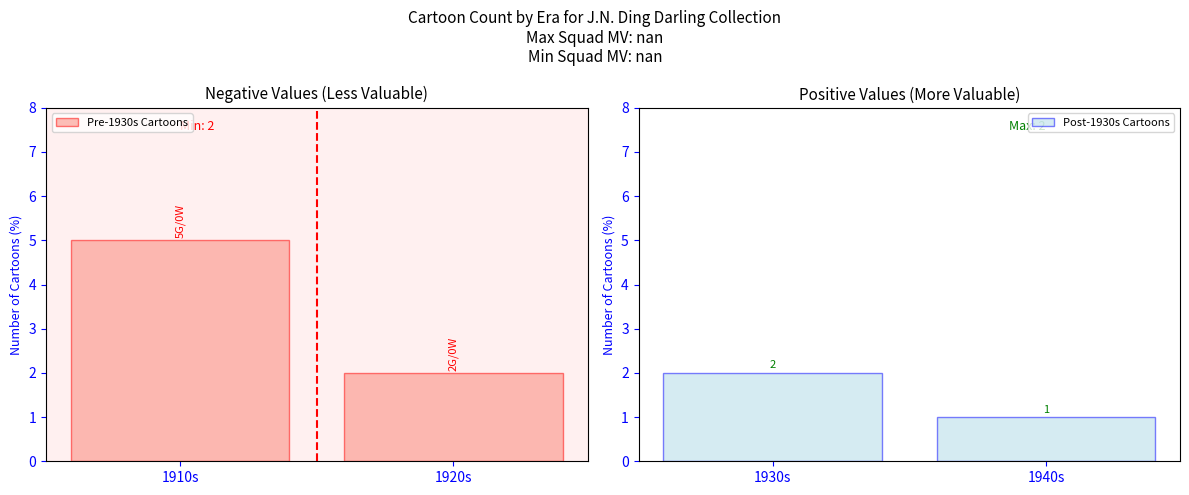

The value of Post-1930s Cartoons at 1940s is 2. True or false?

False